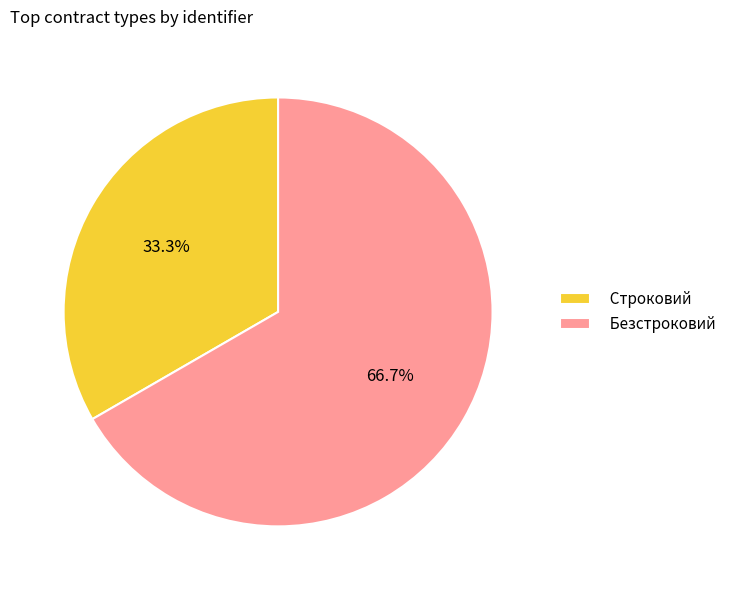

Is the sum of Строковий and Безстроковий greater than half?

Yes